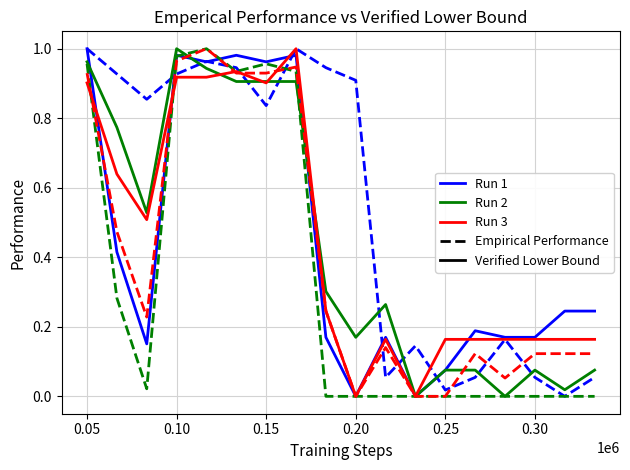

List the series in order of their overall mean, highest first.

Run 3, Run 2, Run 1